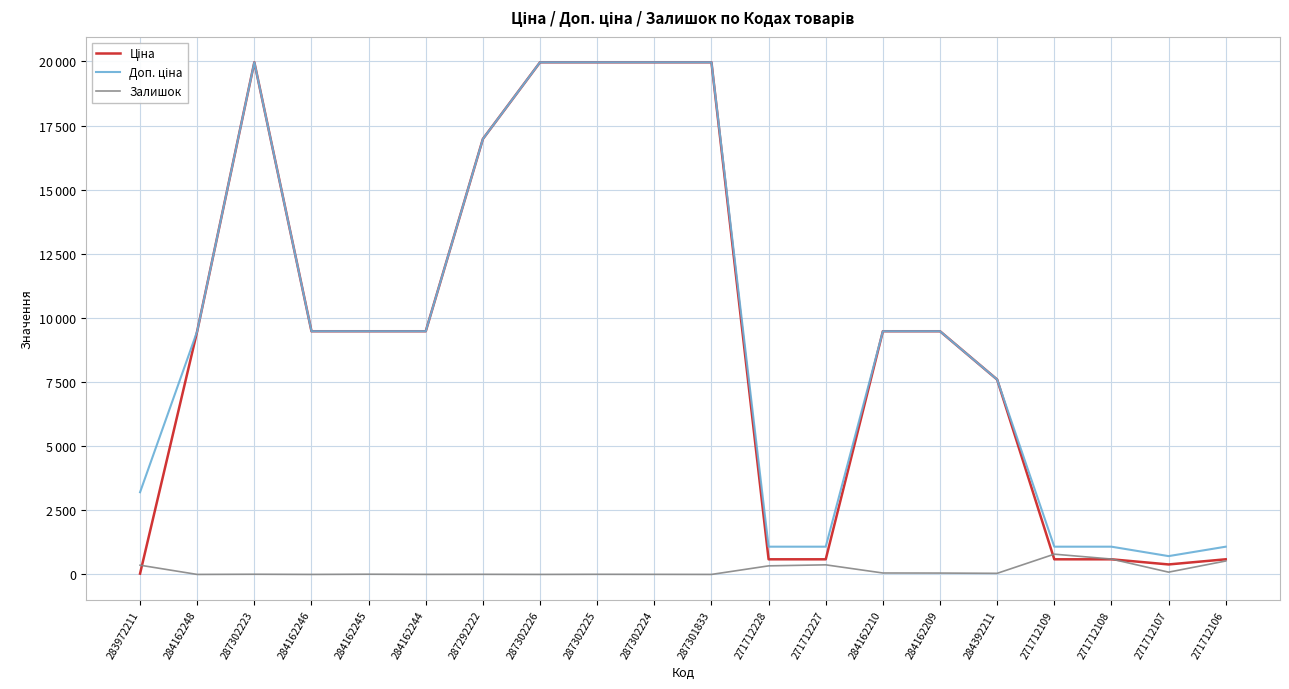

Reading left to right, extract all data points from this chart.

Ціна: 283972211=32.0	284162248=9480.1	287302223=19964.2	284162246=9480.1	284162245=9480.1	284162244=9480.1	287292222=16976.3	287302226=19964.2	287302225=19964.2	287302224=19964.2	287301833=19964.2	271712228=589.9	271712227=589.9	284162210=9480.1	284162209=9480.1	284392211=7596.5	271712109=589.9	271712108=589.9	271712107=389.3	271712106=589.9
Доп. ціна: 283972211=3205.0	284162248=9480.1	287302223=19964.2	284162246=9480.1	284162245=9480.1	284162244=9480.1	287292222=16976.3	287302226=19964.2	287302225=19964.2	287302224=19964.2	287301833=19964.2	271712228=1081.7	271712227=1081.7	284162210=9480.1	284162209=9480.1	284392211=7596.5	271712109=1081.7	271712108=1081.7	271712107=714.0	271712106=1081.7
Залишок: 283972211=360.0	284162248=0.0	287302223=7.0	284162246=0.0	284162245=8.0	284162244=2.0	287292222=4.0	287302226=0.0	287302225=5.0	287302224=3.0	287301833=0.0	271712228=334.0	271712227=374.0	284162210=56.0	284162209=53.0	284392211=43.0	271712109=790.0	271712108=600.0	271712107=89.0	271712106=523.0